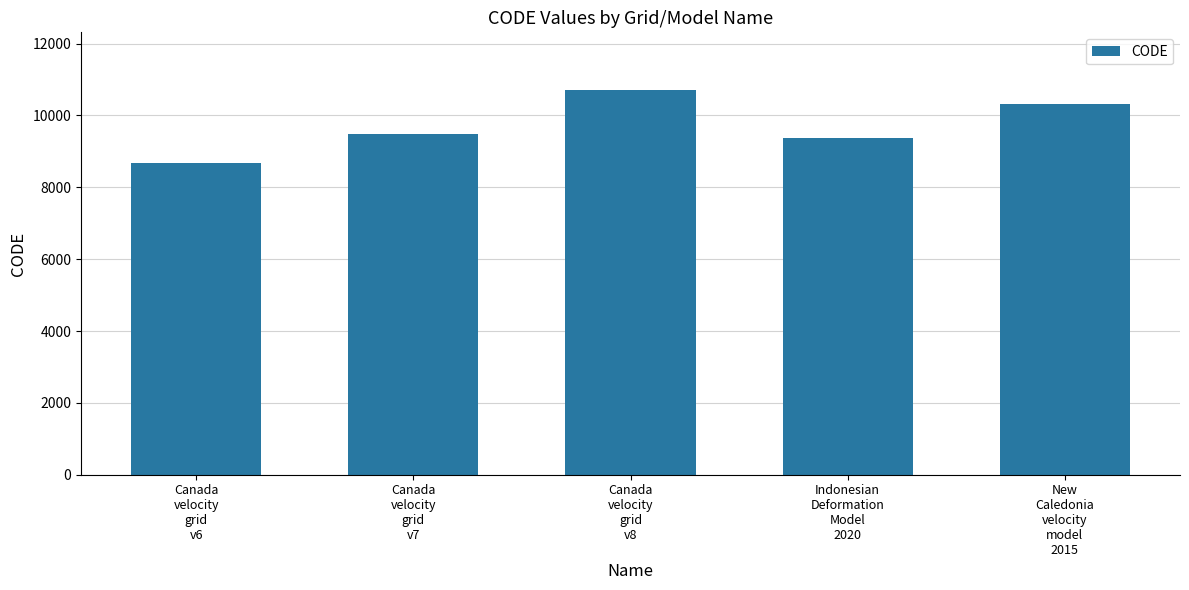

Is it true that the value at Canada
velocity
grid
v7 is 9483?

True